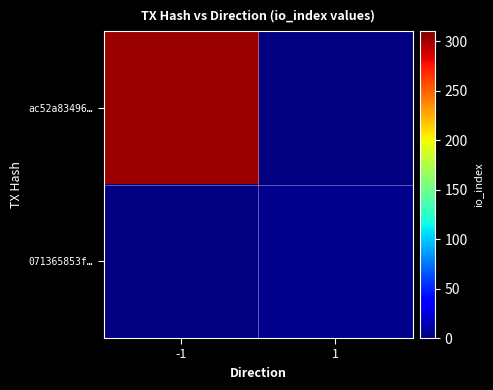

Is the value of 071365853f… at -1 greater than the value of ac52a83496… at 1?

No